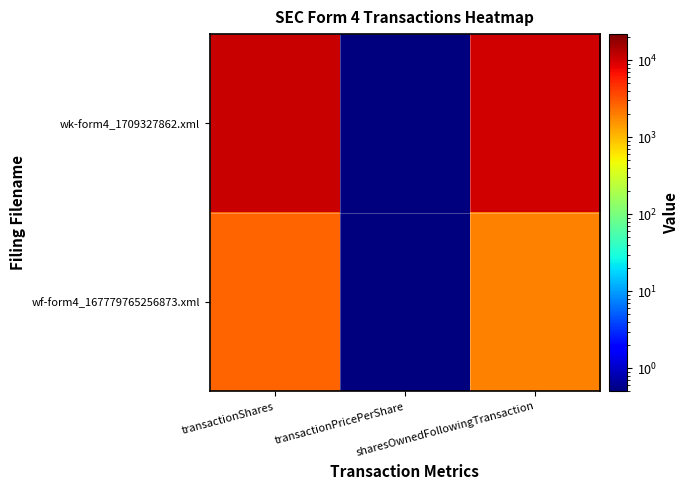

At transactionPricePerShare, list the series in order from largest to smallest.

wk-form4_1709327862.xml, wf-form4_167779765256873.xml